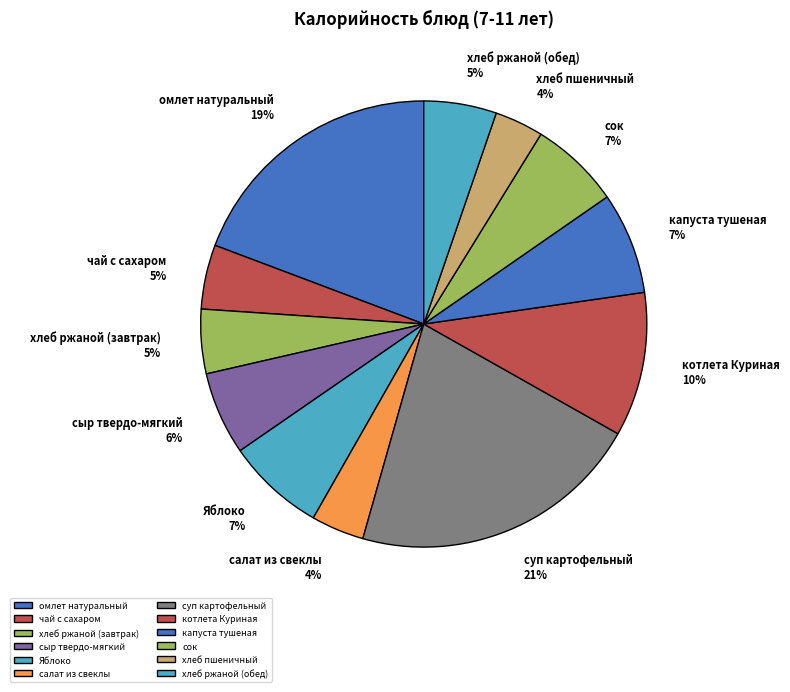

To the nearest percent, what percentage of the pie is хлеб ржаной (обед)?

5%